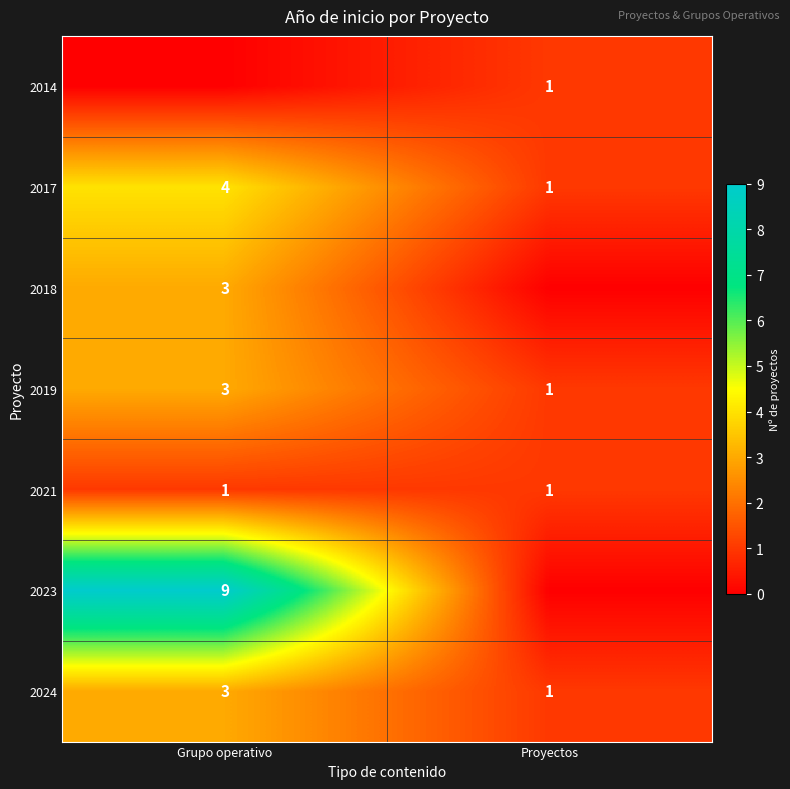

List the labels in order of row_6 value, largest first.

Grupo operativo, Proyectos